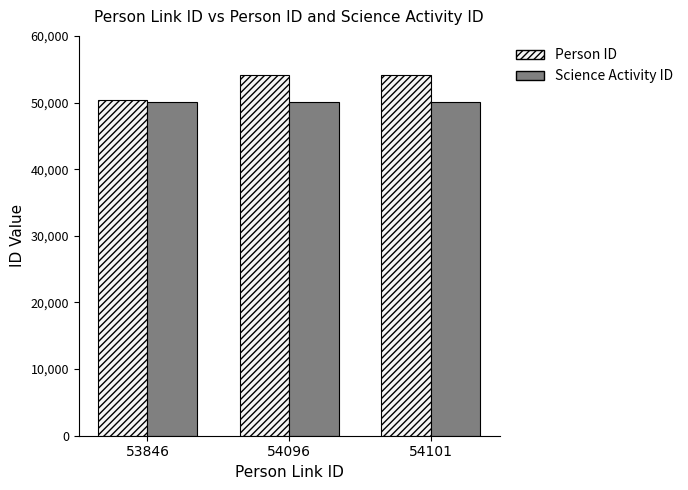

Which series has the largest range (max minus min)?

Person ID